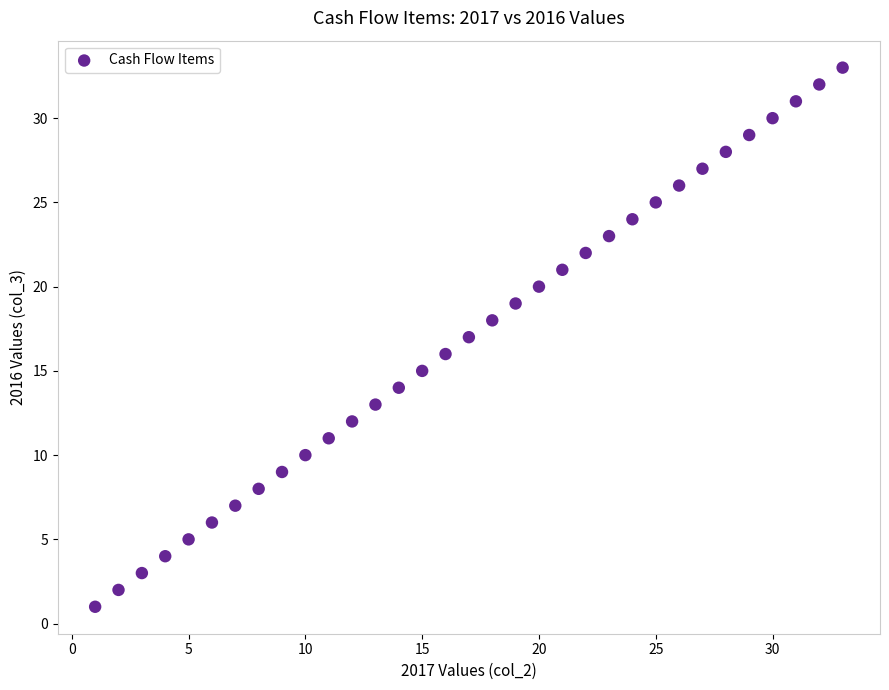

What is the range of X values (max minus min)?

32